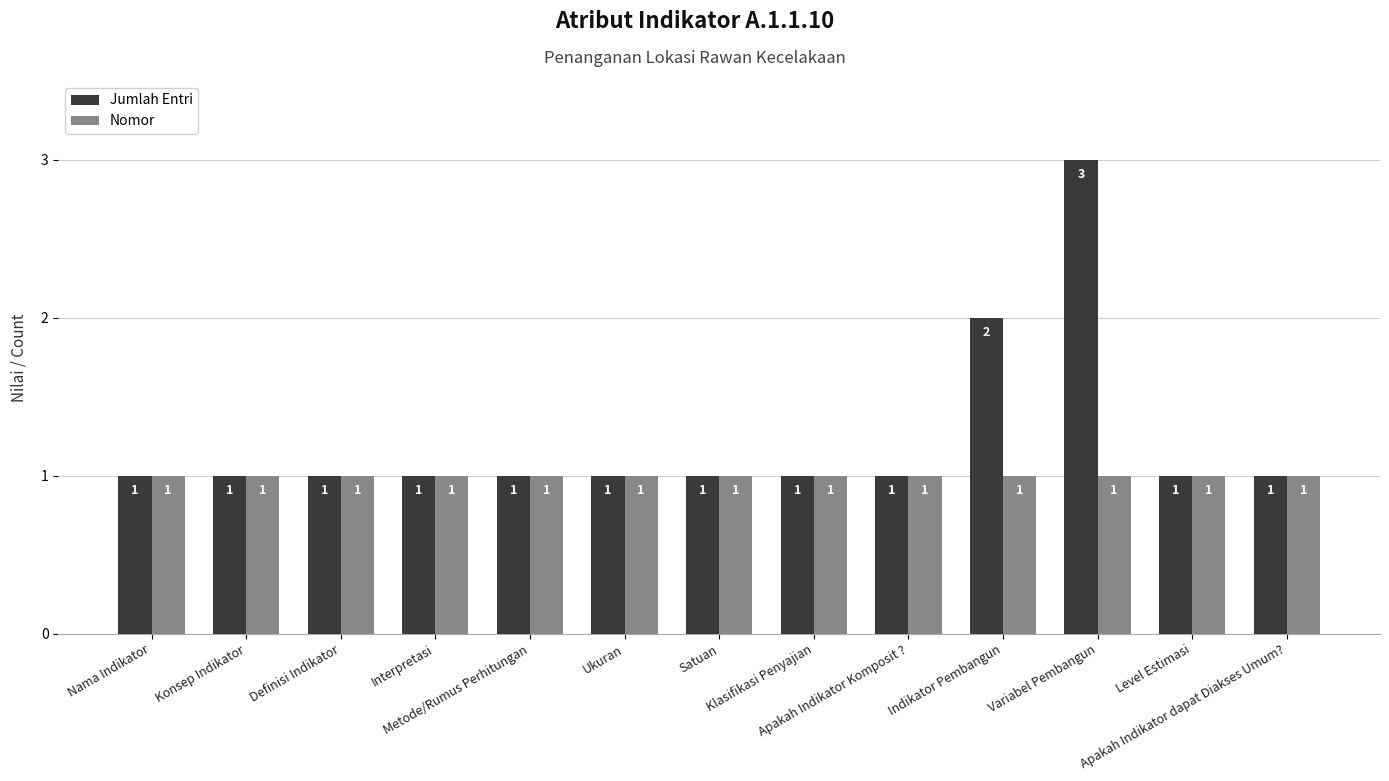

What position from the left is Variabel Pembangun?

11